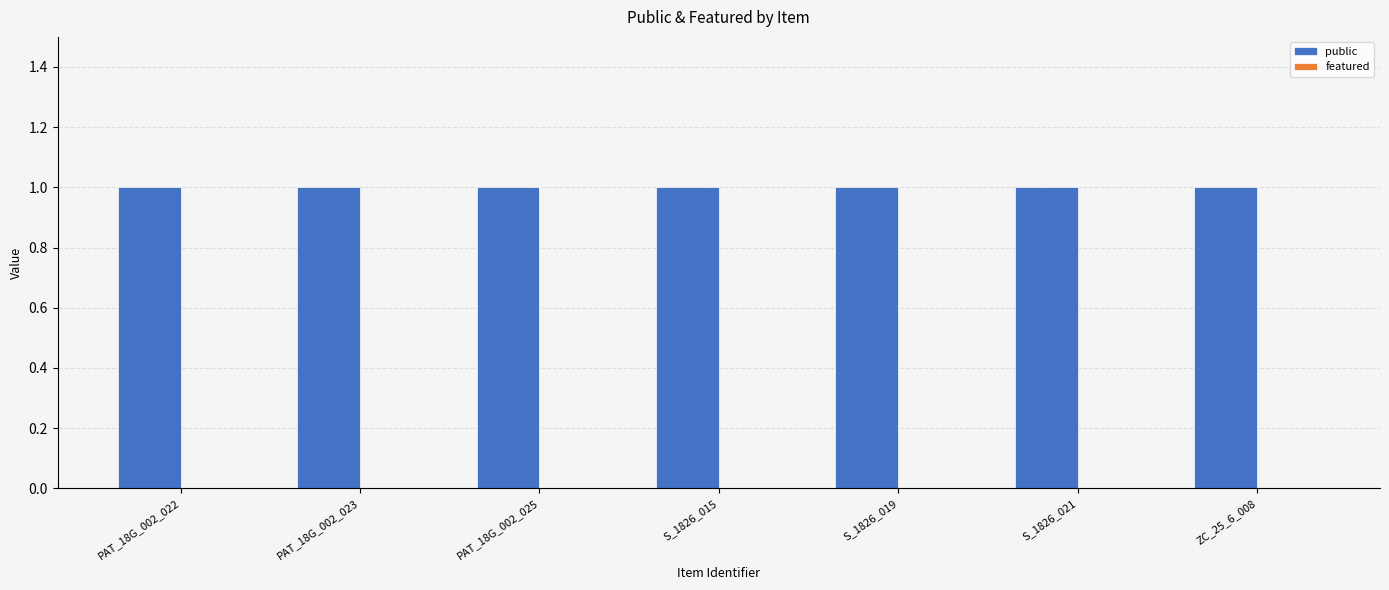

How many groups of bars are there?

7